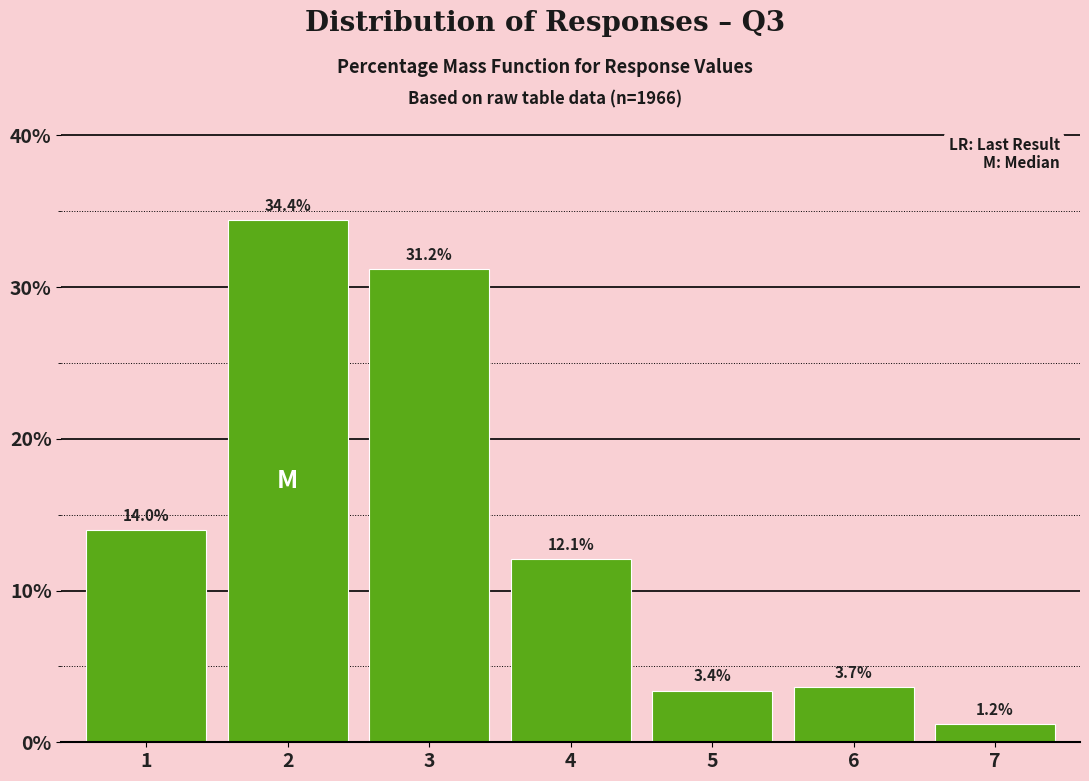

Reading left to right, list all the values displayed in this chart.

14.0	34.4	31.2	12.1	3.4	3.7	1.2